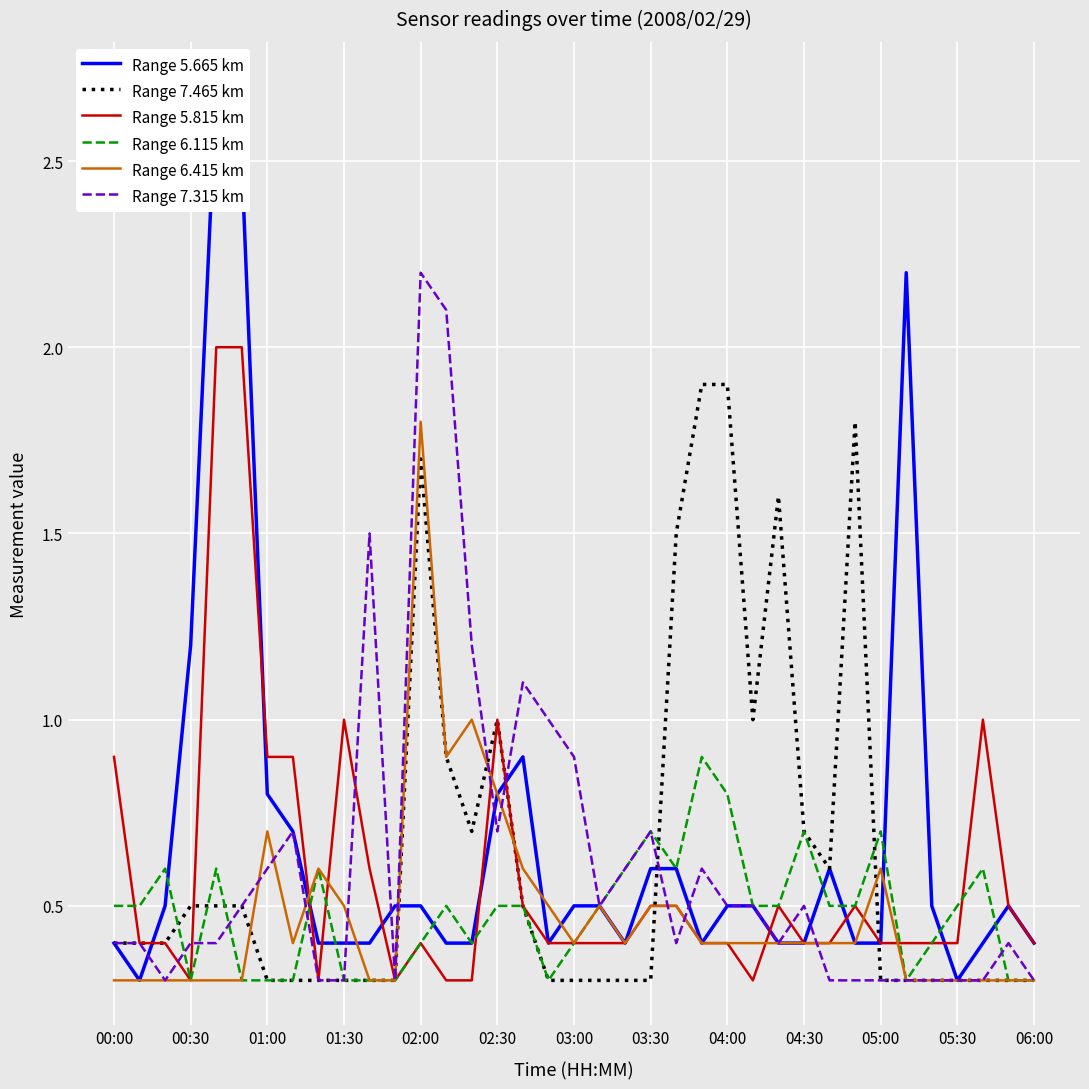

True or false: Range 7.465 km has more than 0 interior local peaks.

True